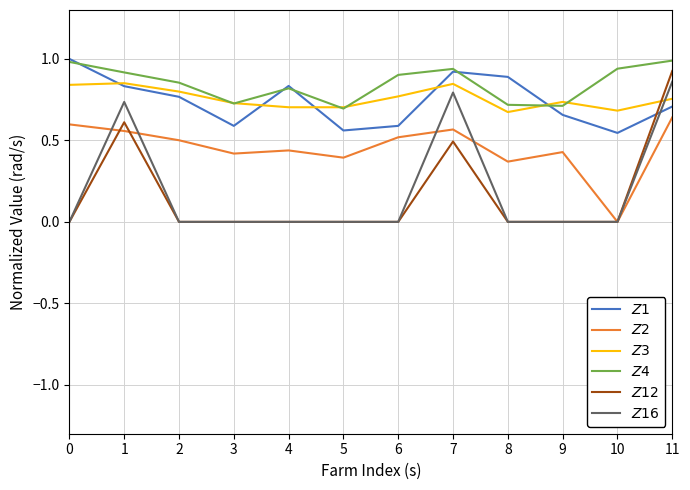

How many categories are shown in the chart?

12